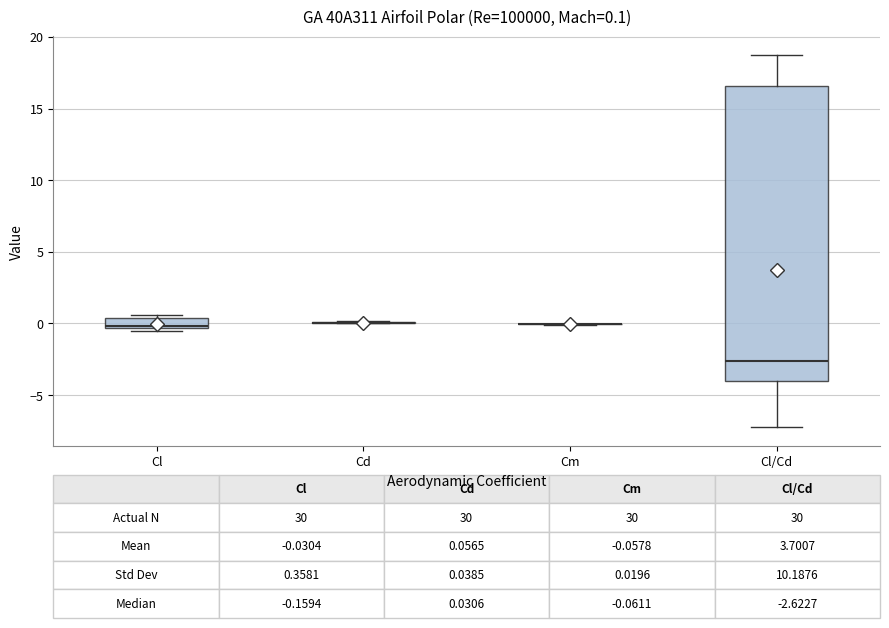

Comparing the boxes themselves (not the whiskers), which one is the tallest?

Cl/Cd